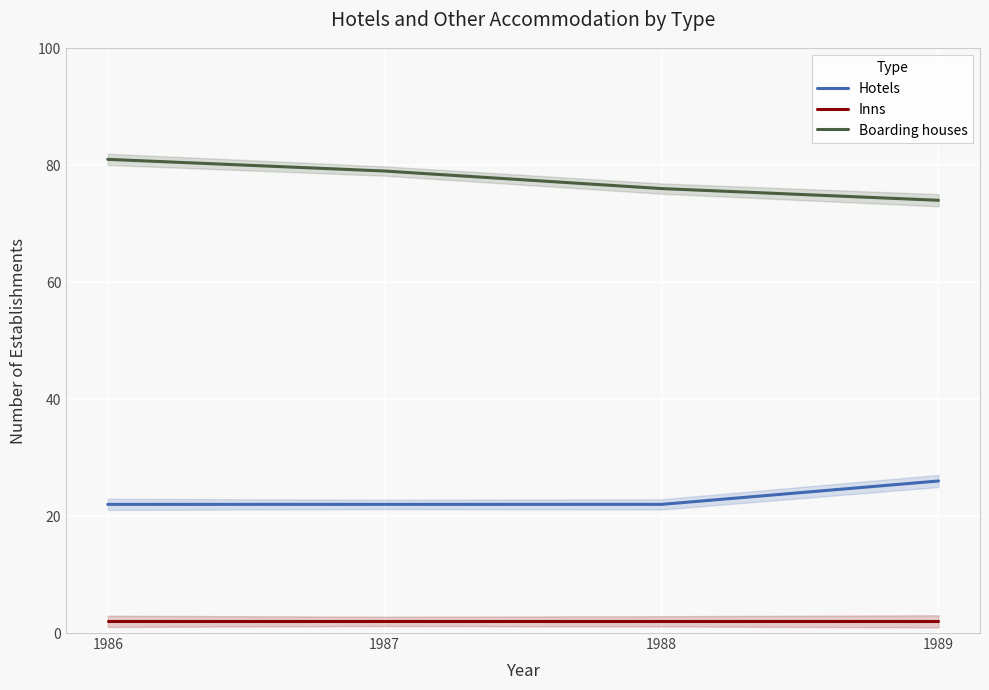

Rank the categories by Hotels value from highest to lowest.

1989, 1986, 1987, 1988